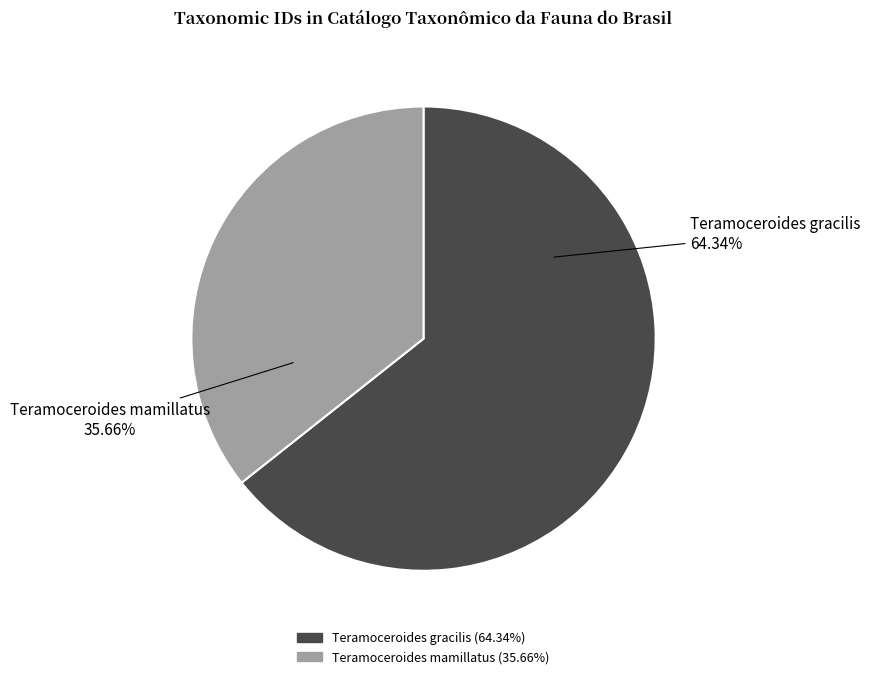

Approximately how many times larger is the value at Teramoceroides mamillatus compared to Teramoceroides gracilis?

0.6